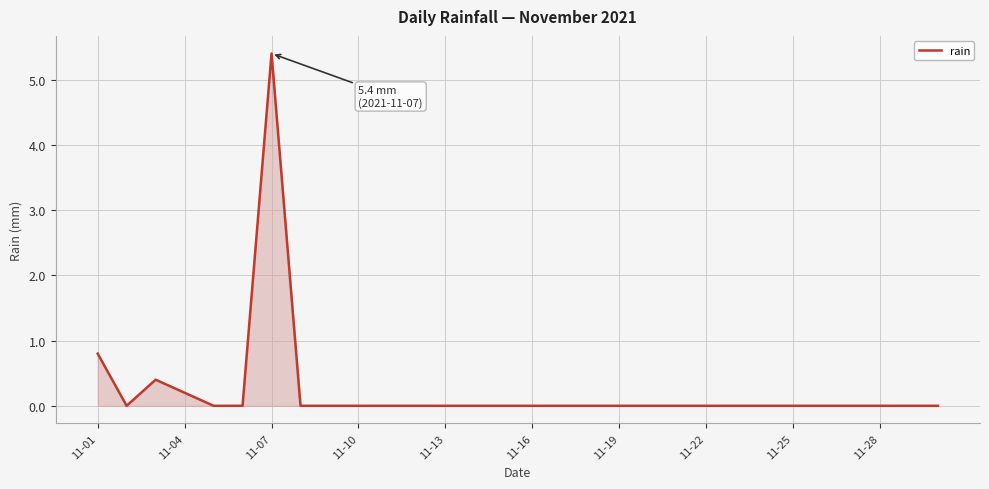

What is the maximum value shown in the chart?

5.4